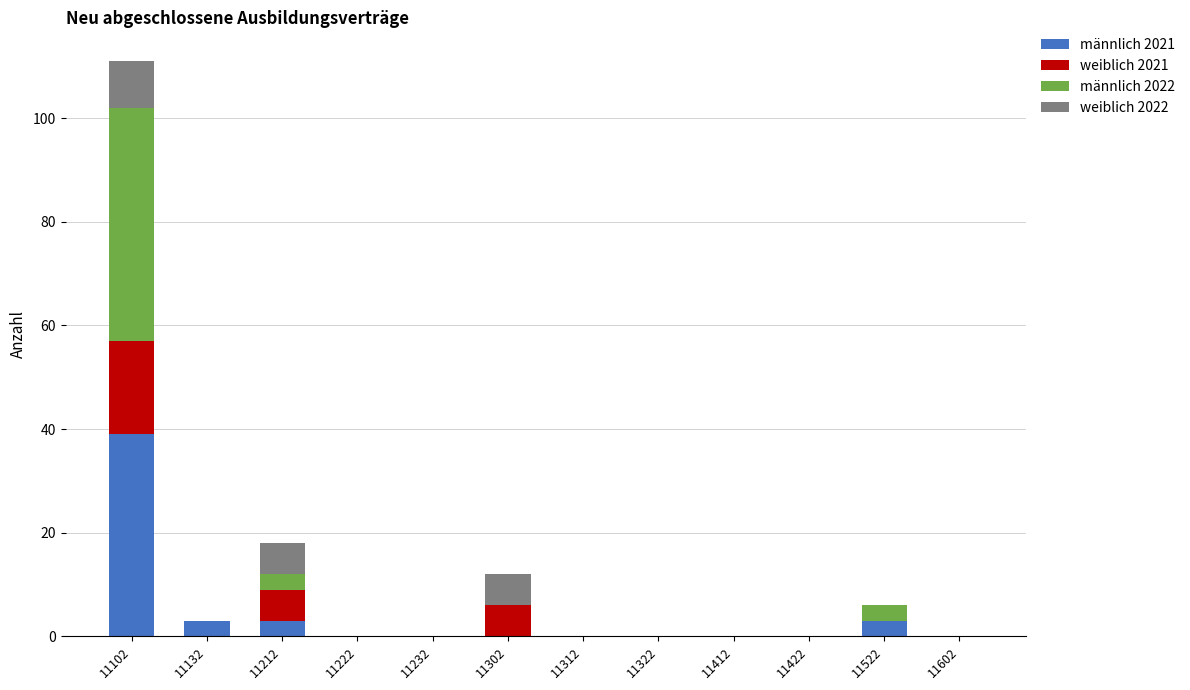

What is the highest value of the männlich 2021 series?

39